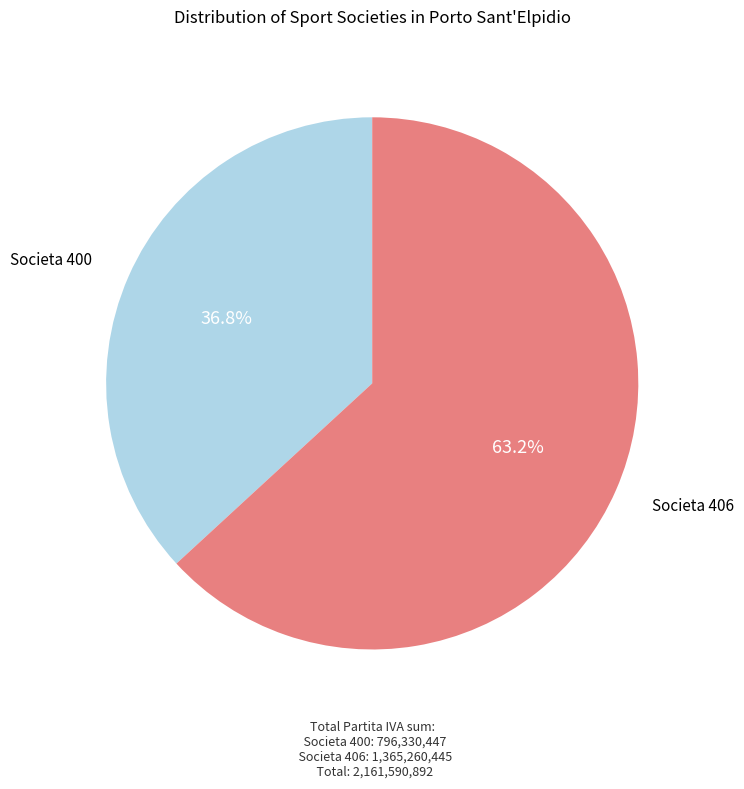

Is there any slice that represents more than half of the pie?

Yes